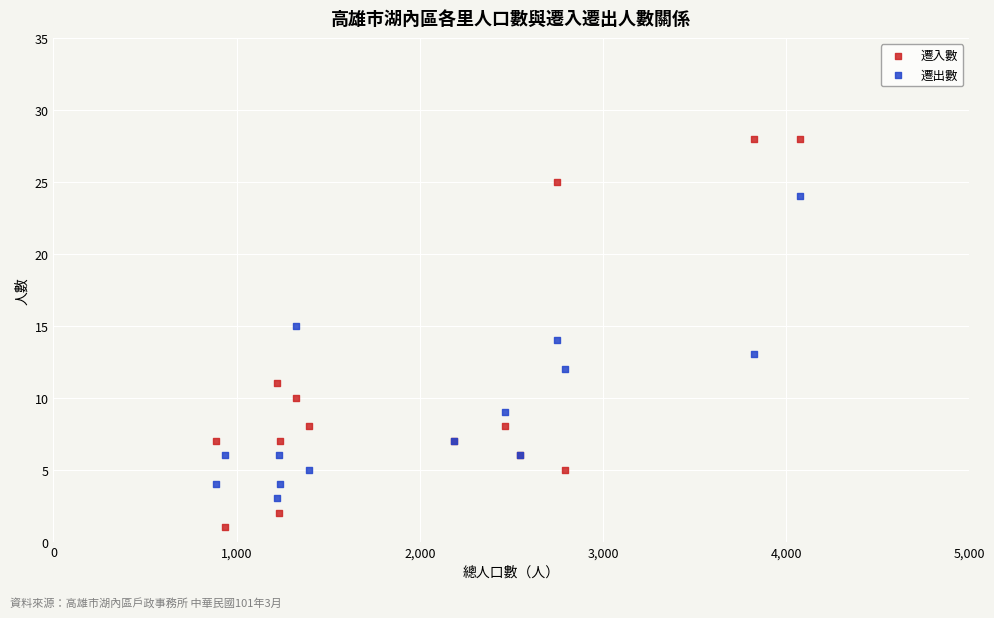

Which series has the widest spread of Y values?

遷入數